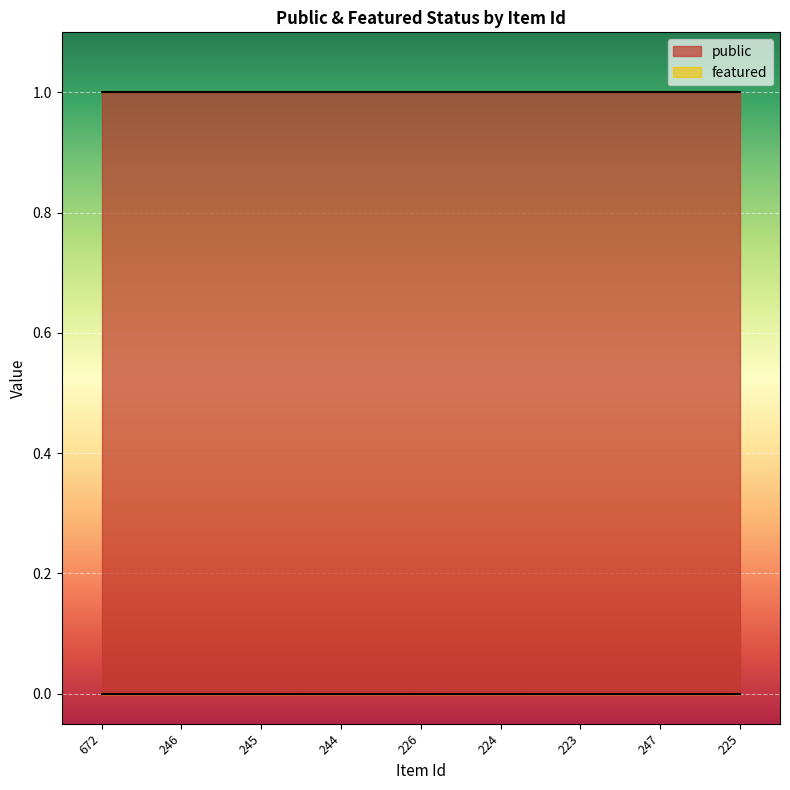

True or false: public and featured intersect in this chart.

False